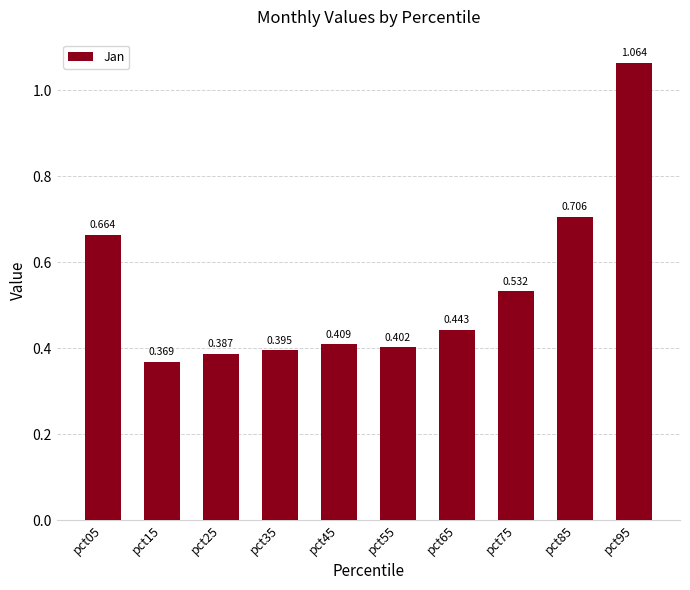

How many bars are there in total?

10